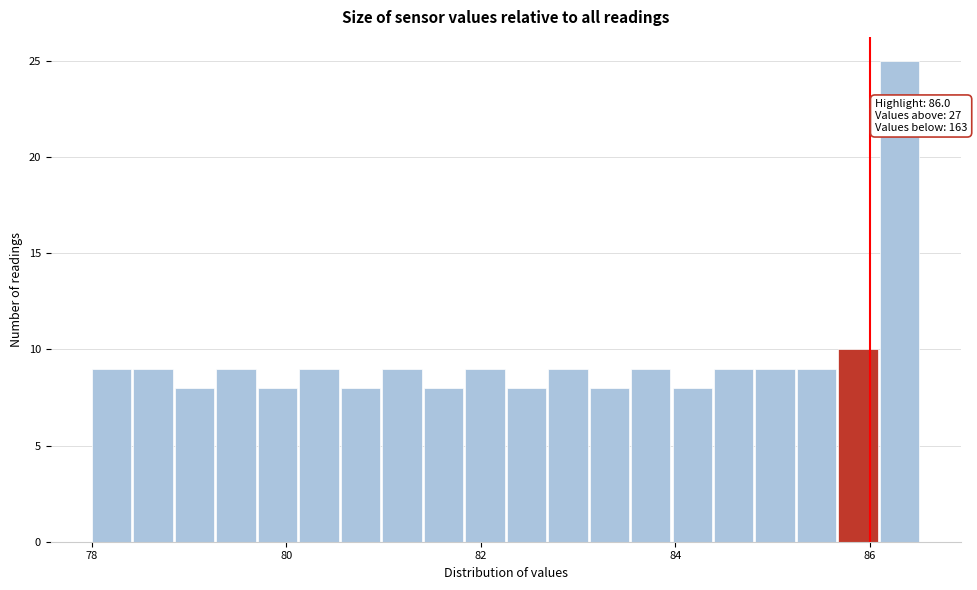

Around what value on the x-axis is the tallest bar? Give the approximate position of its centre, as read against the axis.

86.4